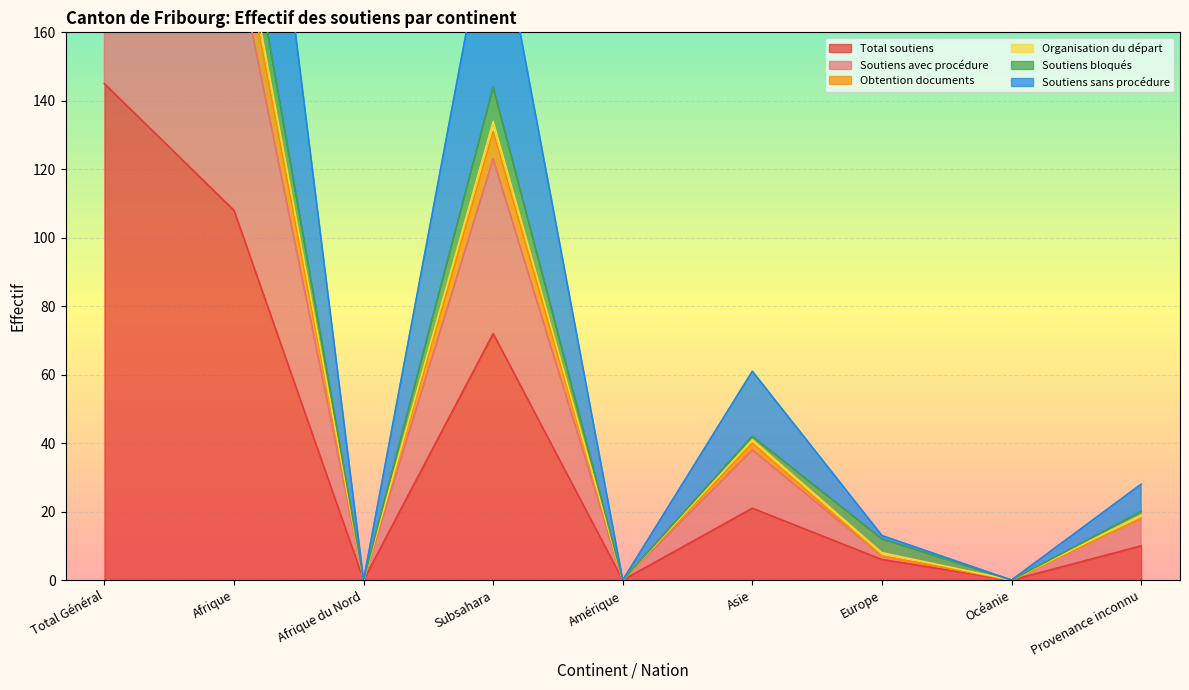

True or false: Soutiens avec procédure and Total soutiens cross at least once.

False